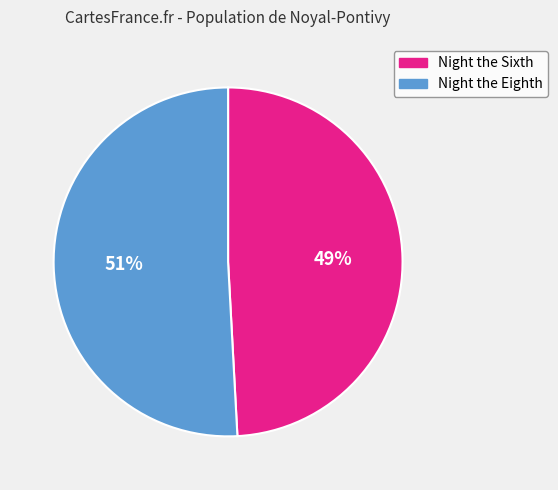

Is it true that Night the Sixth is 49% of the pie?

True